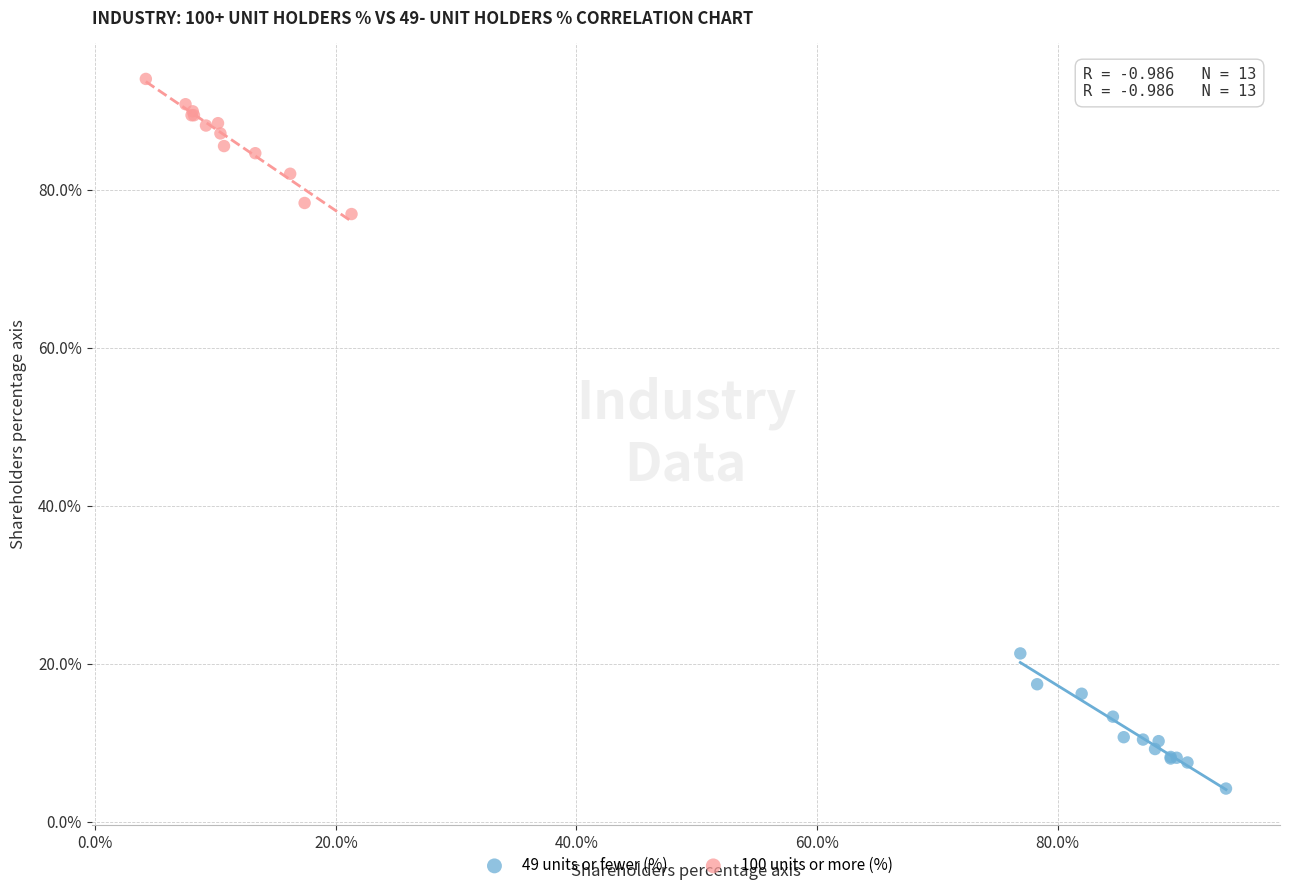

Which series contains the highest Y value?

100 units or more (%)